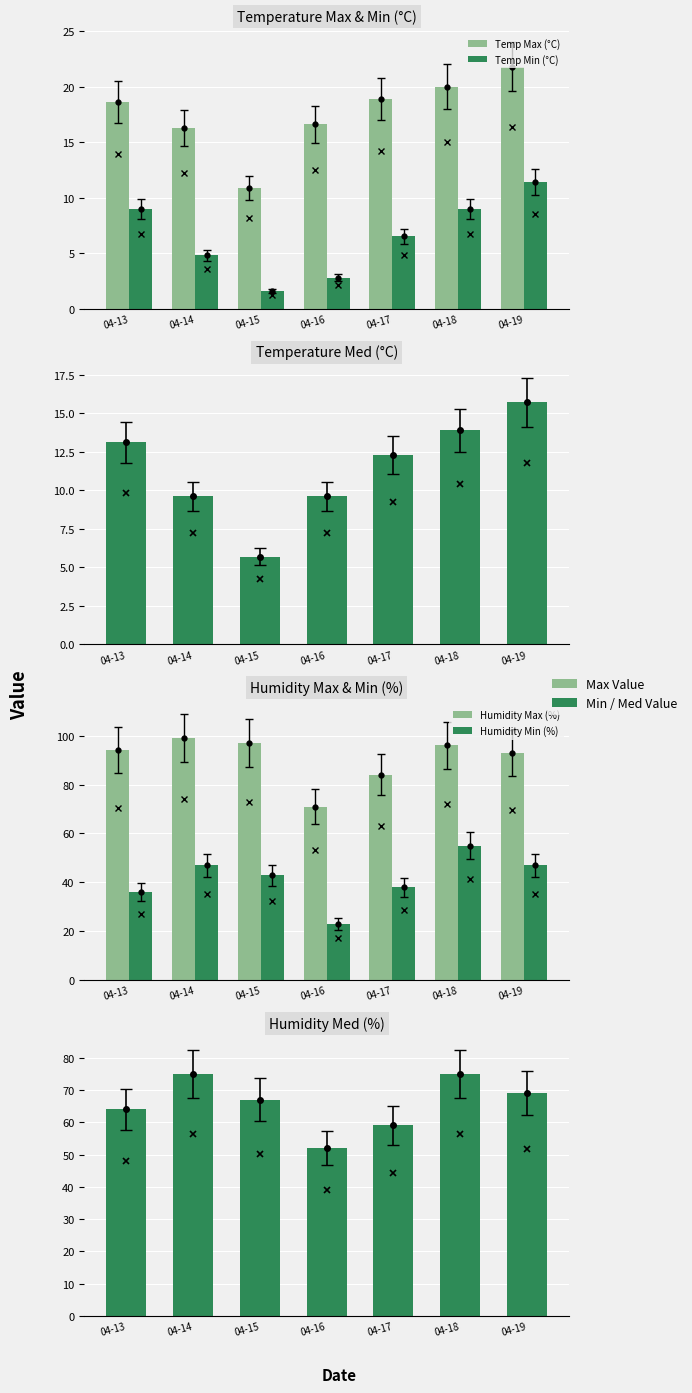

What is the approximate value of Temp Min (°C) at 04-16?

2.8